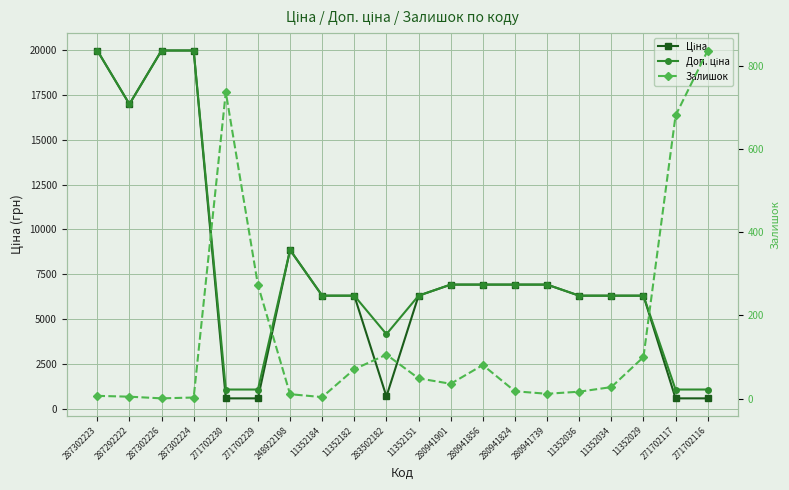

True or false: Залишок and Ціна cross at least once.

True